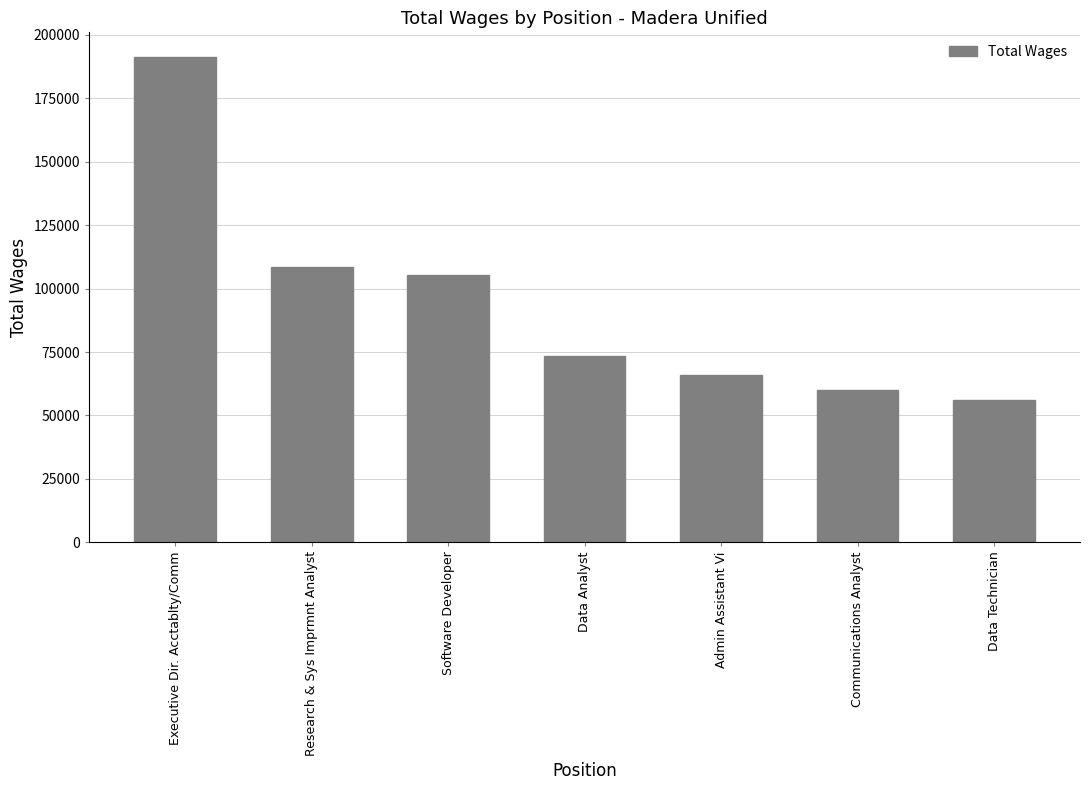

How many data points are less than 73529?

3